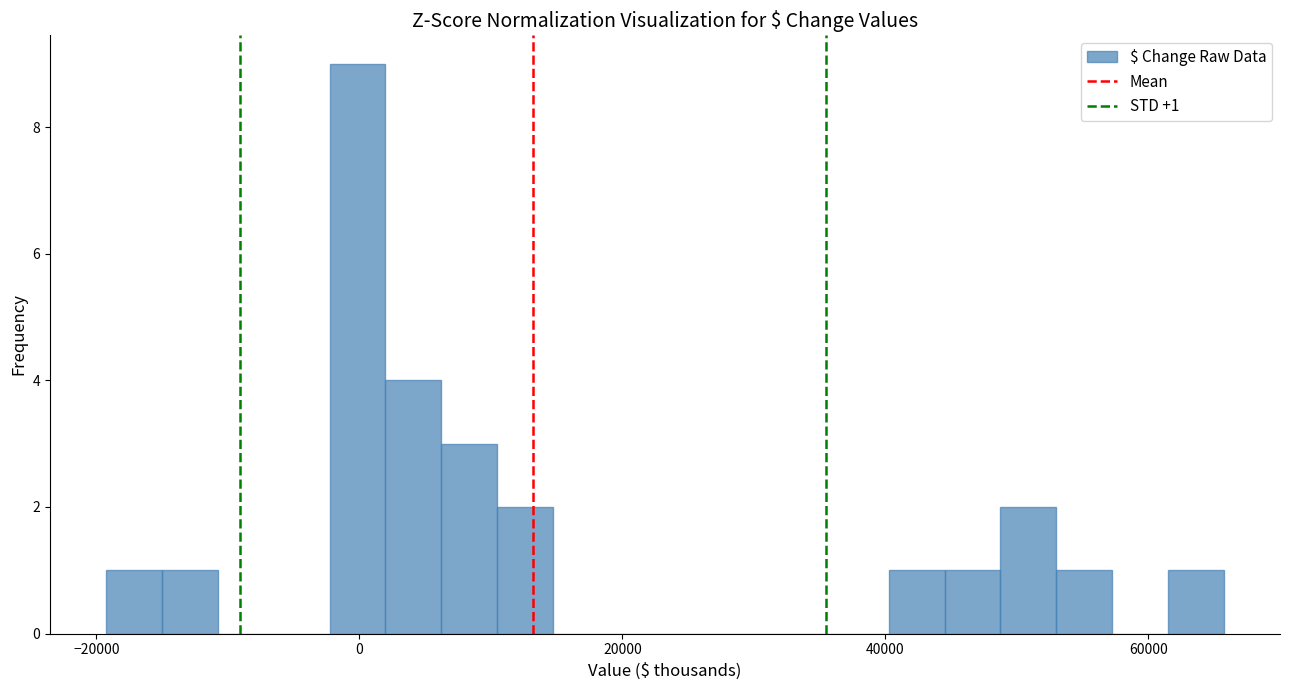

Read against the x-axis, roughly where is the centre of the tallest bar?

0